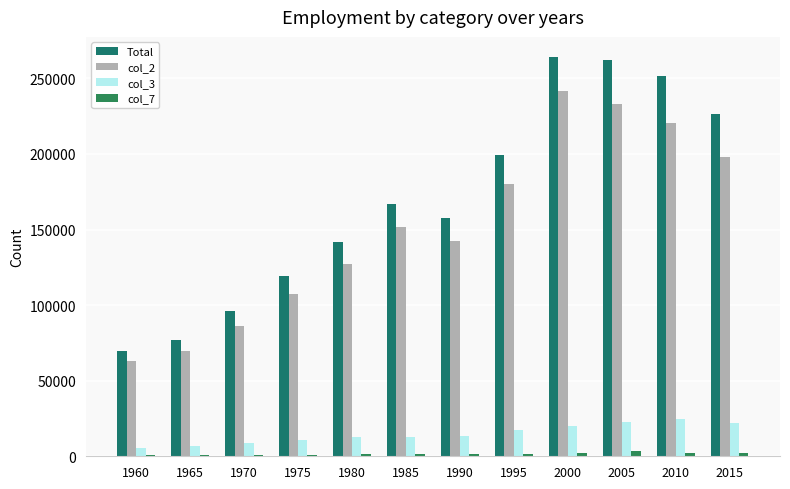

What is the value of the col_3 bar at the 8th from the left?

17302